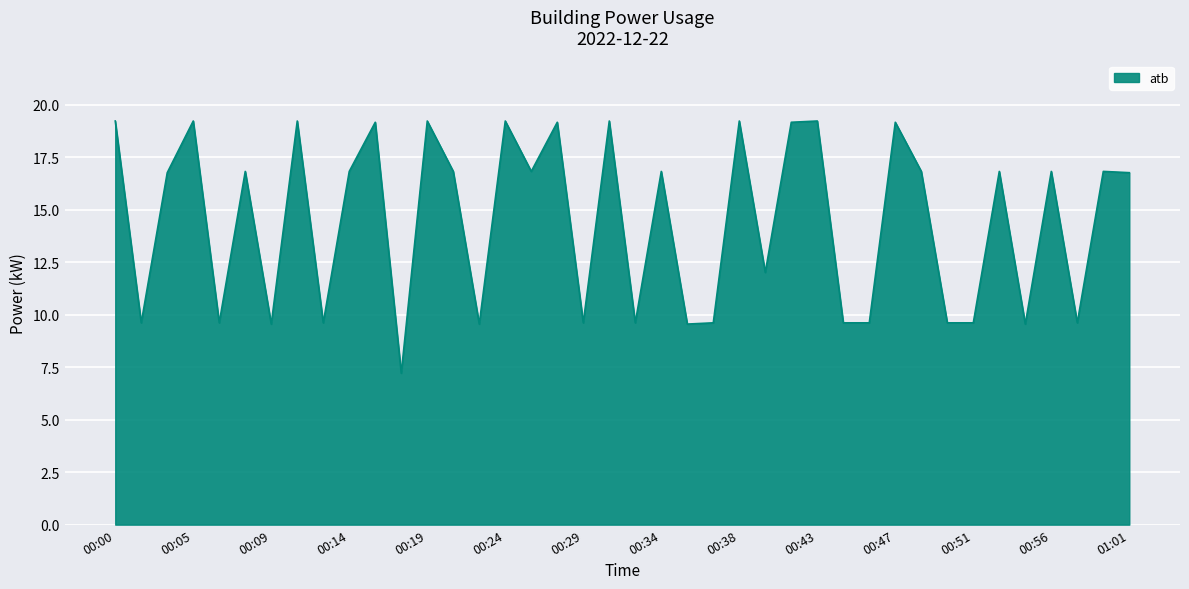

What is the sum of all values?

578.4